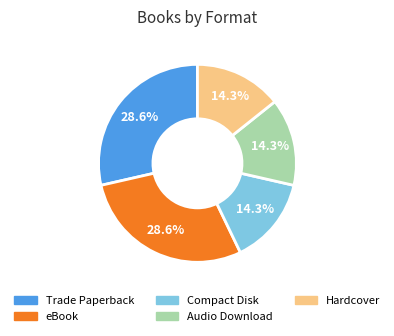

Which has a higher value, Compact Disk or Trade Paperback?

Trade Paperback